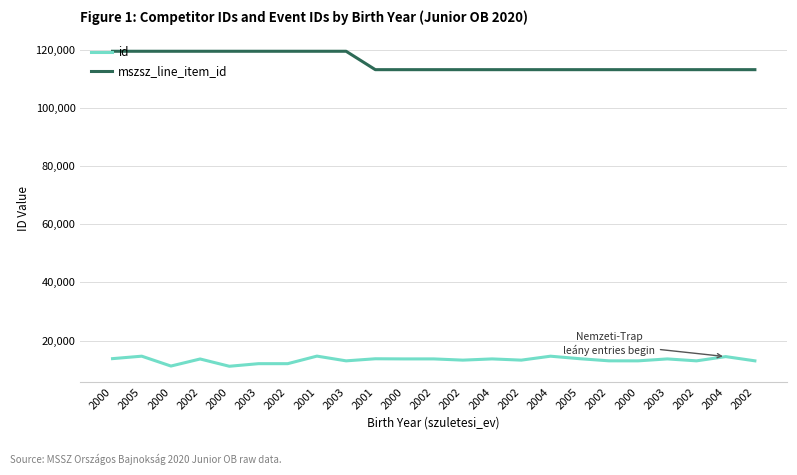

What is the label of the 11th point from the right?

2002